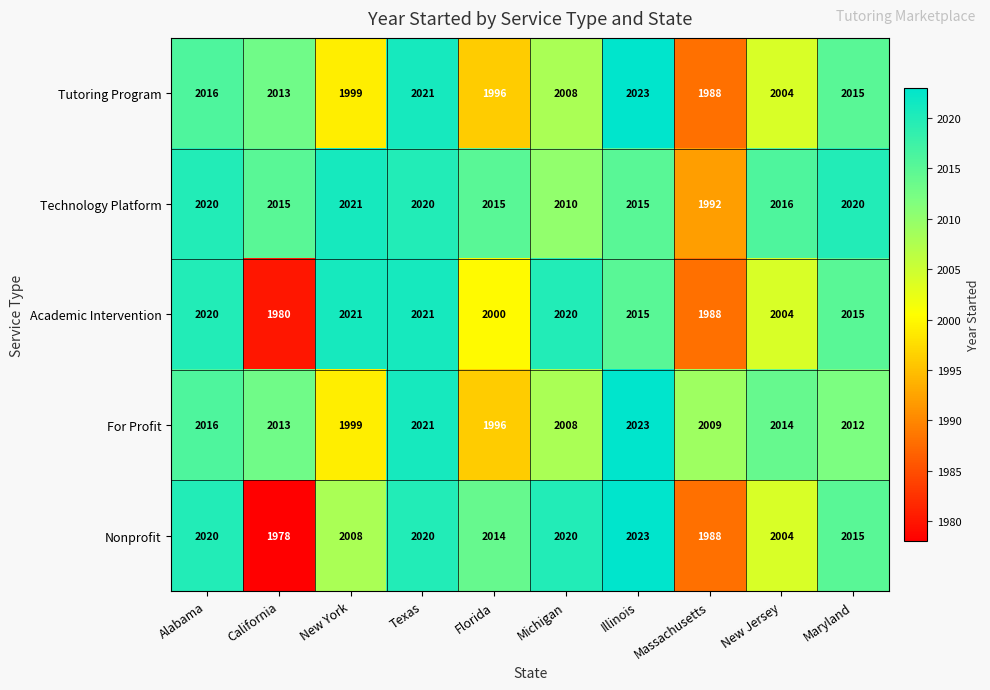

What is the average value of the Tutoring Program series?

2008